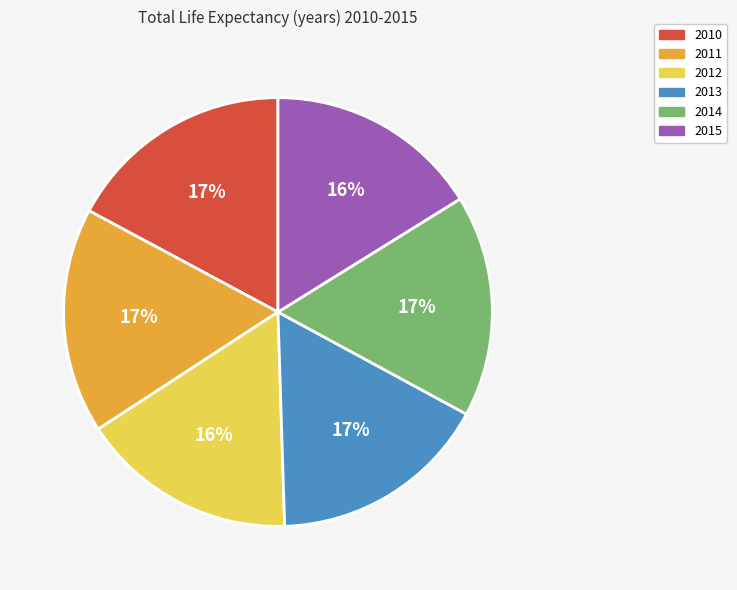

Is the sum of 2014 and 2011 greater than half?

No